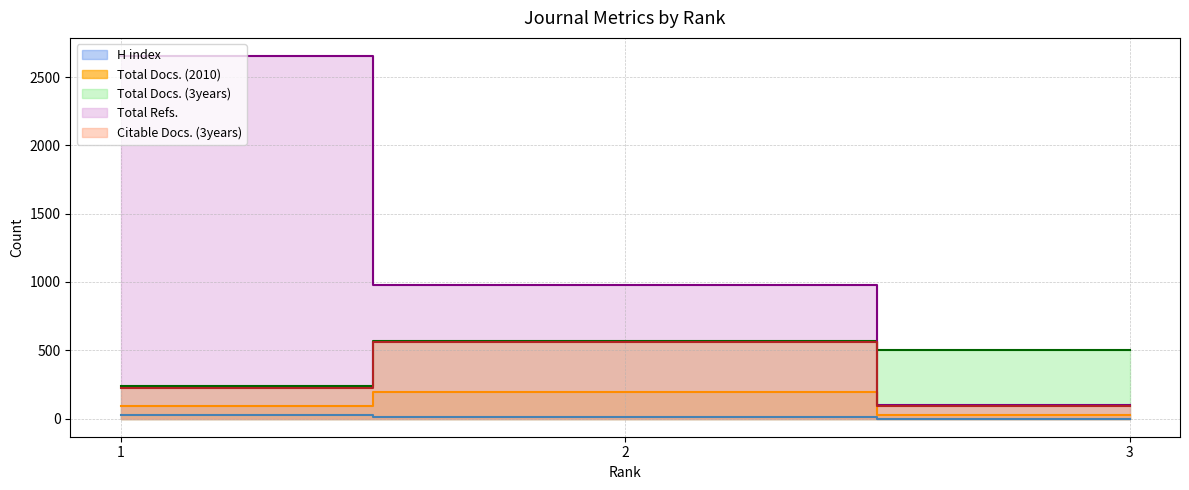

How many data points does each series have?

3